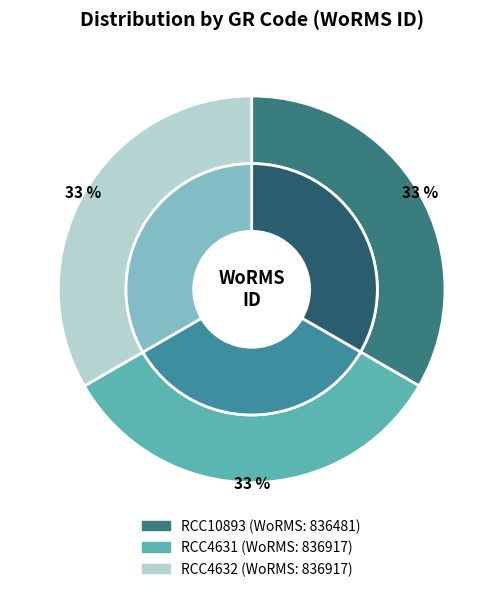

Count the number of slices in the pie.

3